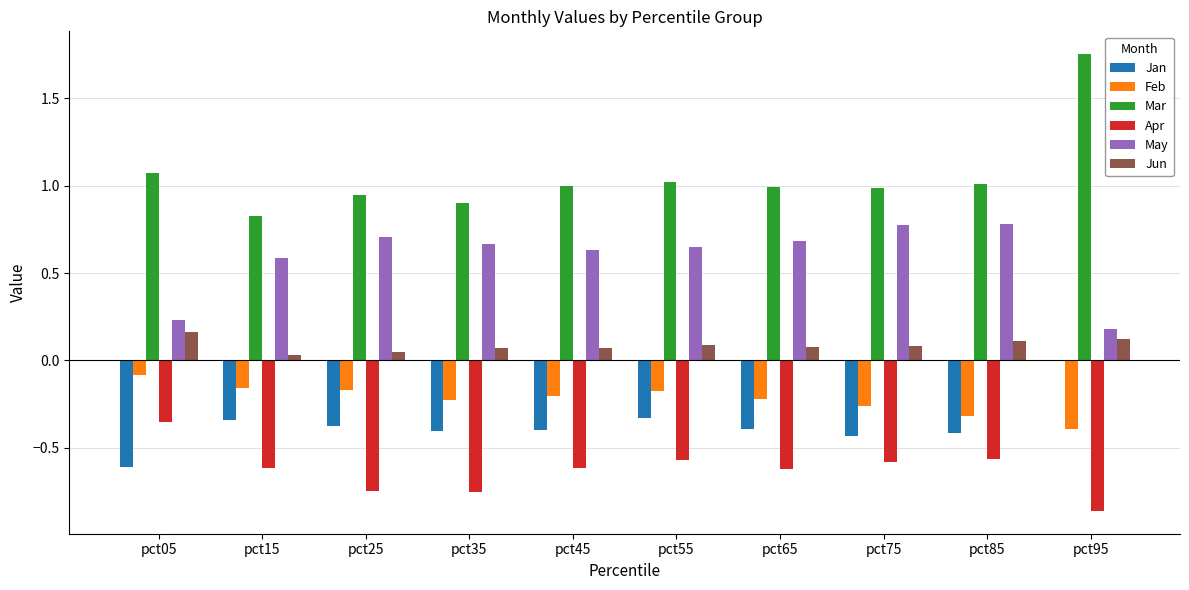

The Jan series shows -0.4 at pct65. True or false?

True